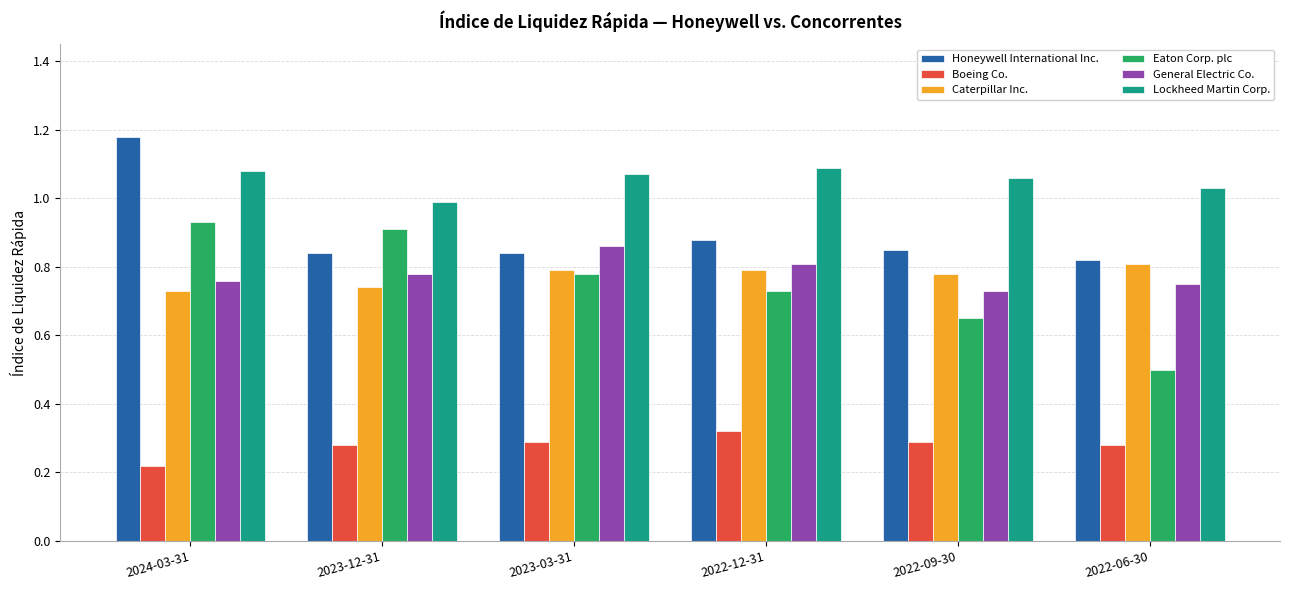

What is the sum of the Eaton Corp. plc values at 2023-12-31 and 2023-03-31?

1.7